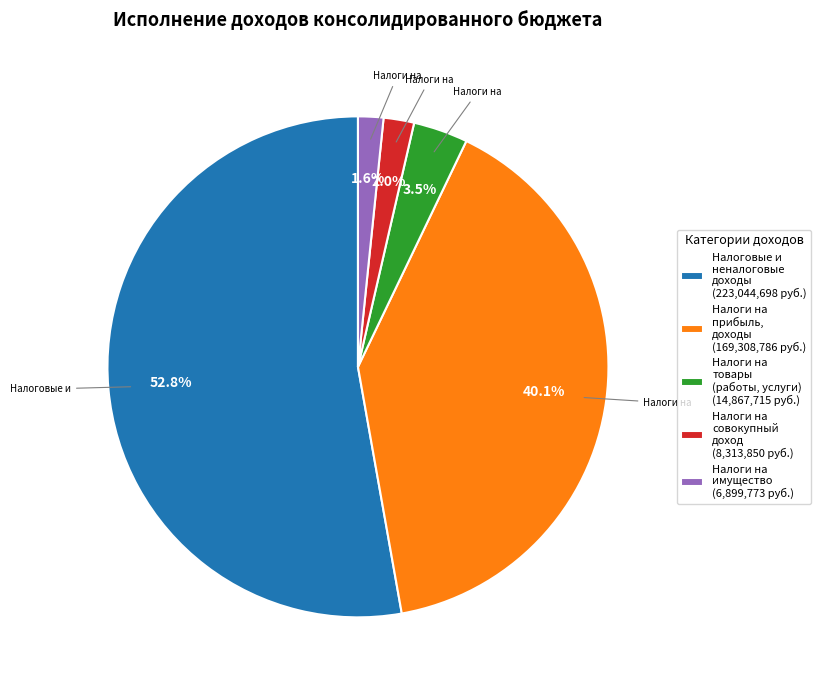

Count the number of slices in the pie.

5